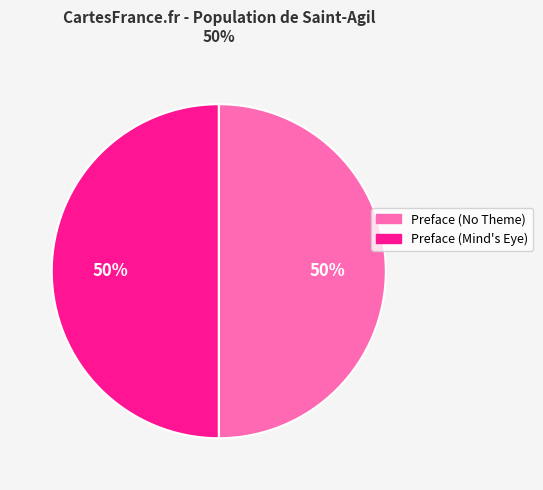

How many slices are in this pie chart?

2